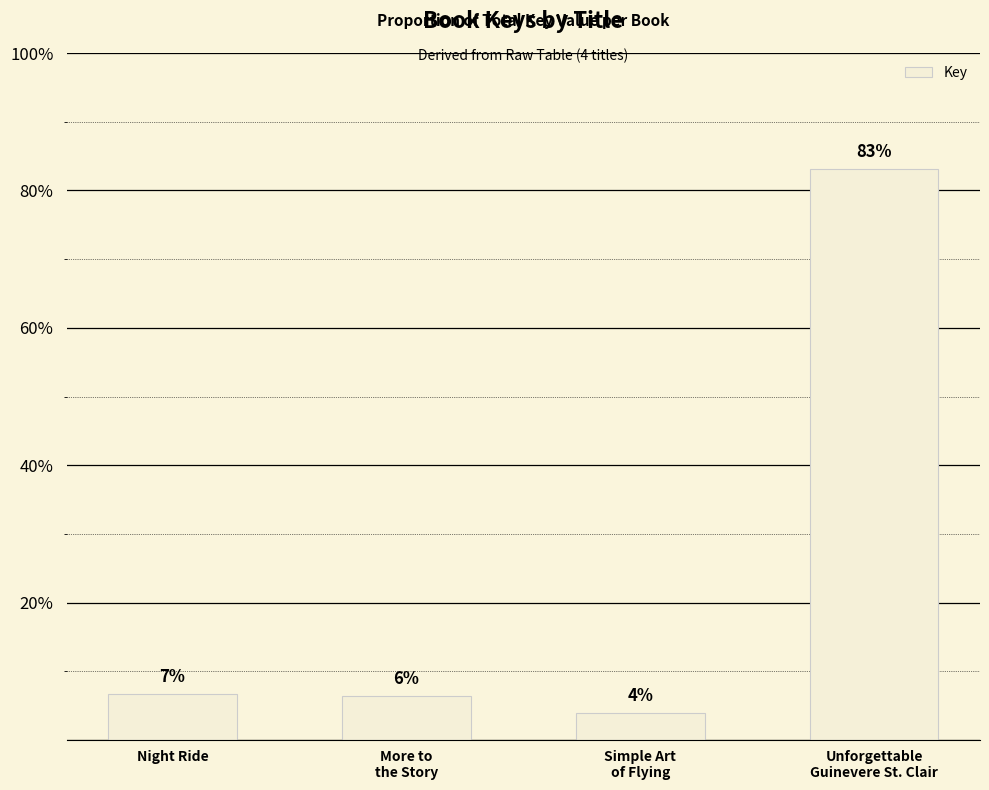

Which label corresponds to the largest value in the chart?

Unforgettable
Guinevere St. Clair